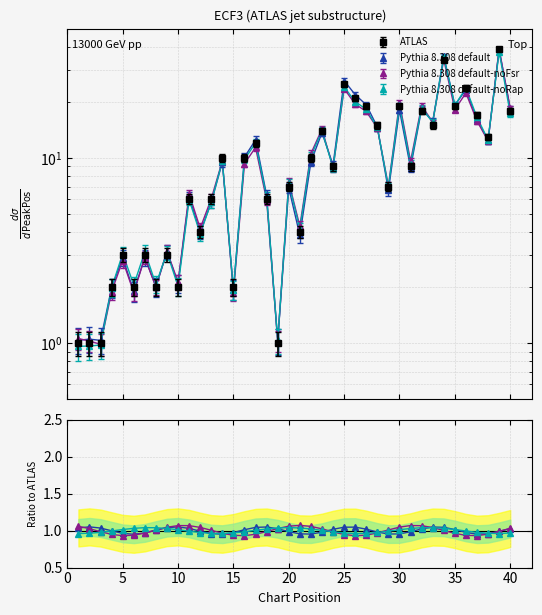

How many data points in noFsr are above 1?

20